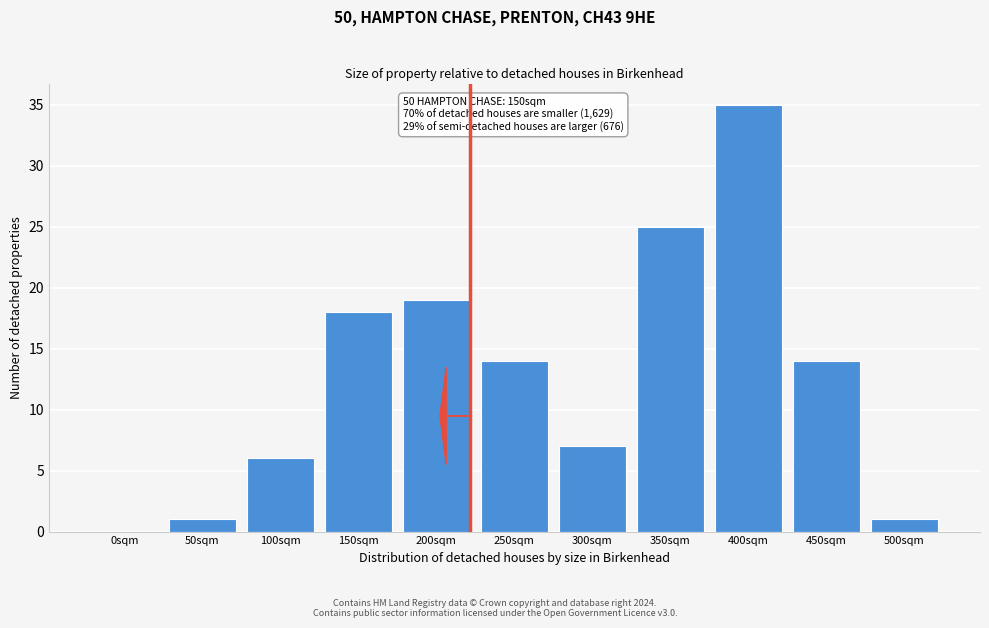

Reading right to left, extract all data points from this chart.

500sqm=1	450sqm=14	400sqm=35	350sqm=25	300sqm=7	250sqm=14	200sqm=19	150sqm=18	100sqm=6	50sqm=1	0sqm=0